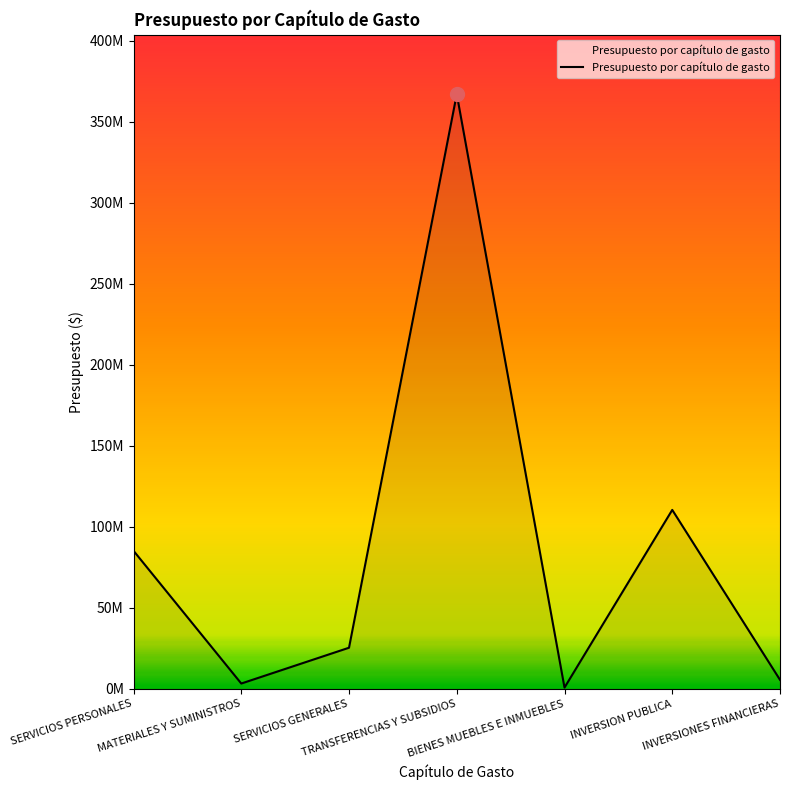

At which label does the data first exceed 25448394?

SERVICIOS PERSONALES